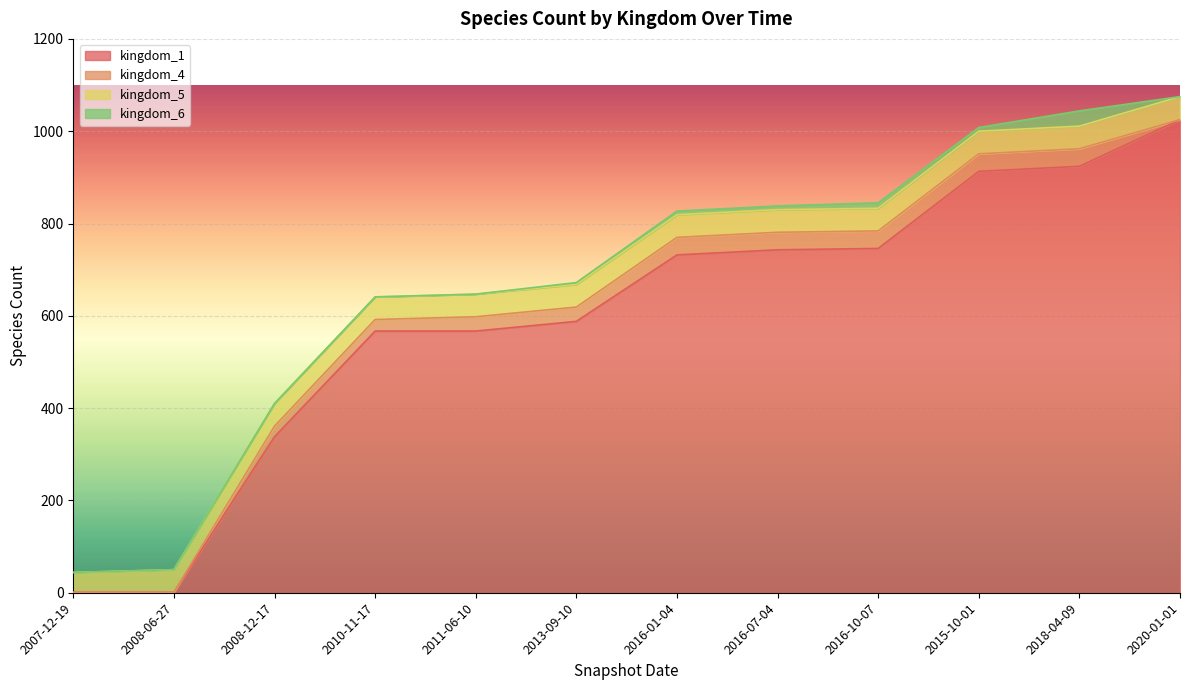

True or false: kingdom_6 has more than 1 points higher than both neighbors.

True